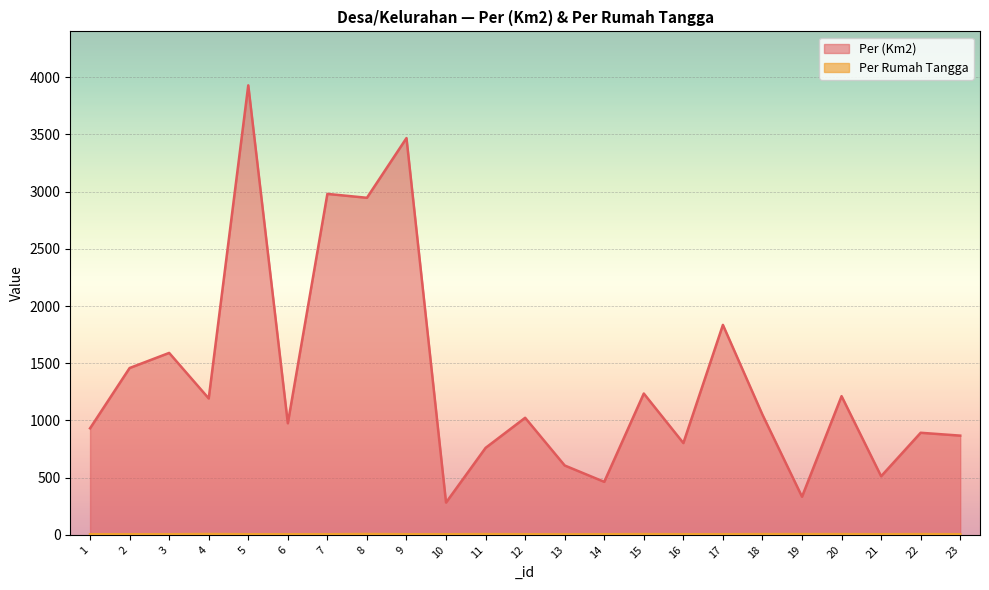

How many categories are shown in the chart?

23